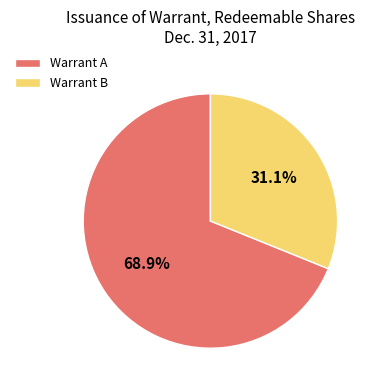

Rank the categories by value from lowest to highest.

Warrant B, Warrant A